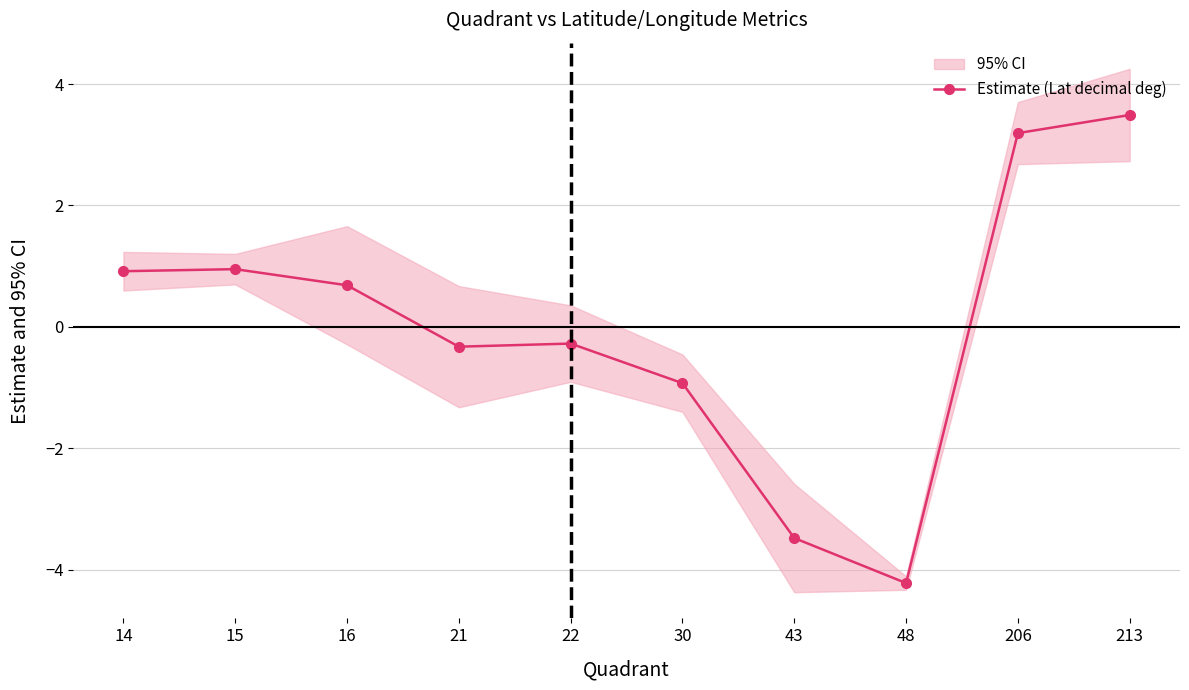

How many distinct data groups are displayed?

1